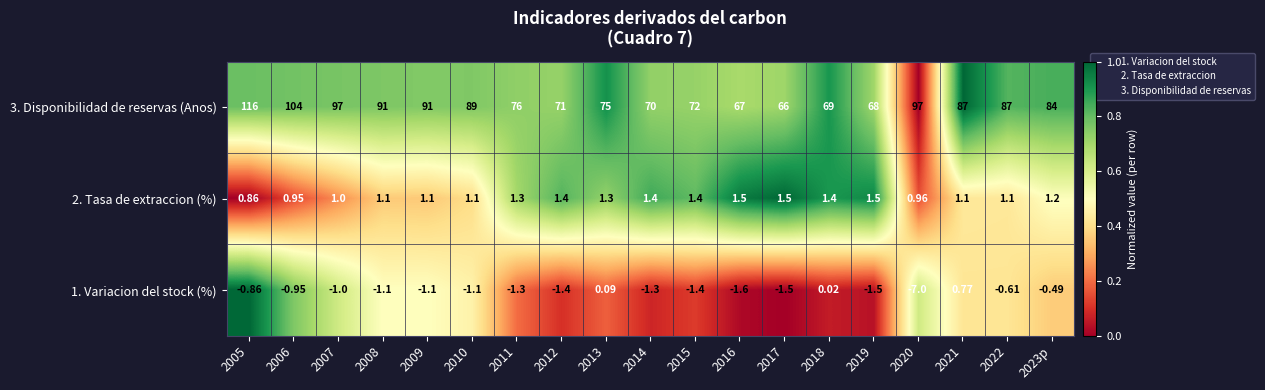

Is the value of 1. Variacion del stock (%) at 2022 greater than the value of 3. Disponibilidad de reservas (Anos) at 2016?

No